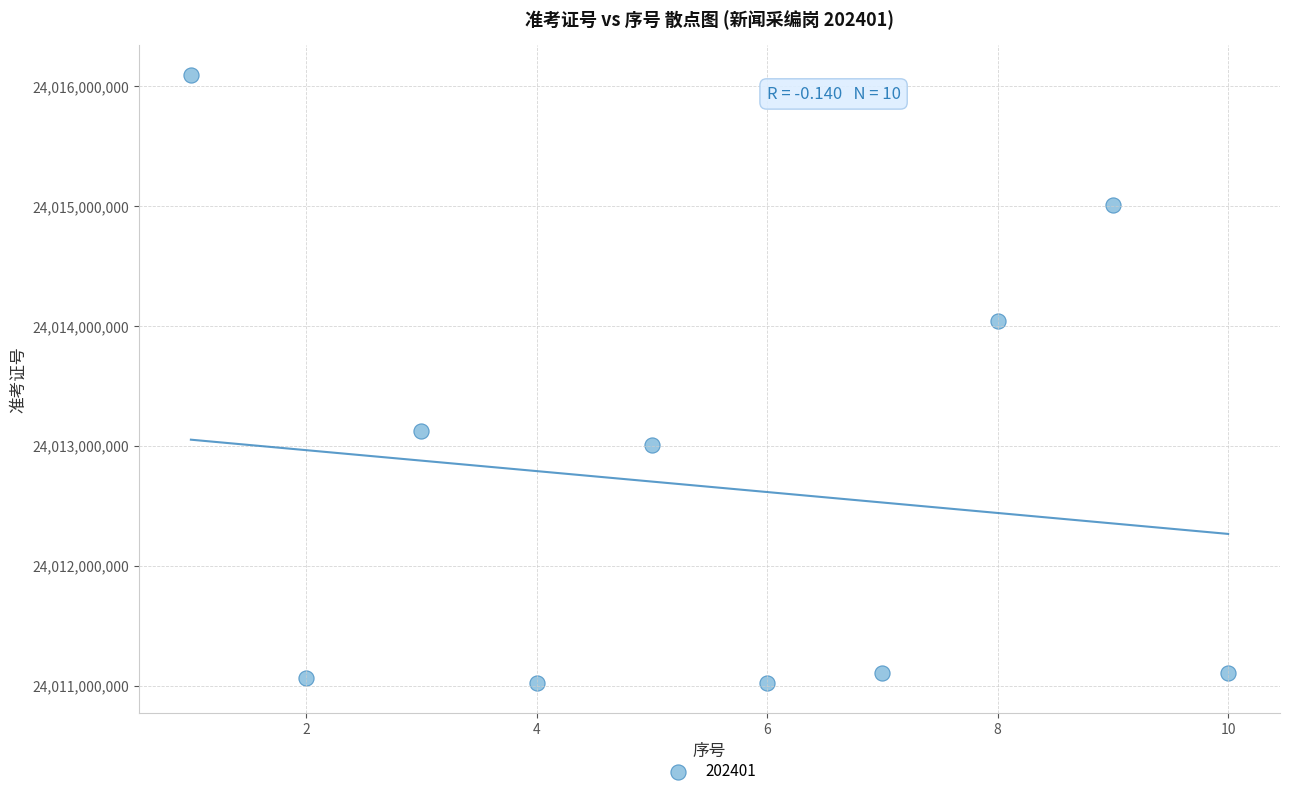

What is the range of X values (max minus min)?

9